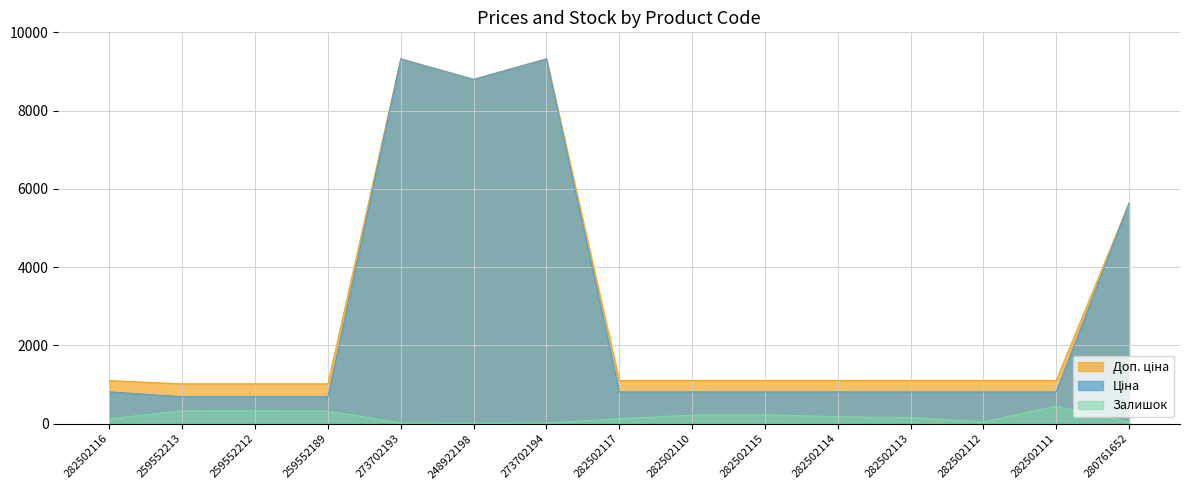

True or false: Доп. ціна has a value of 1017.8 at 259552212.

True